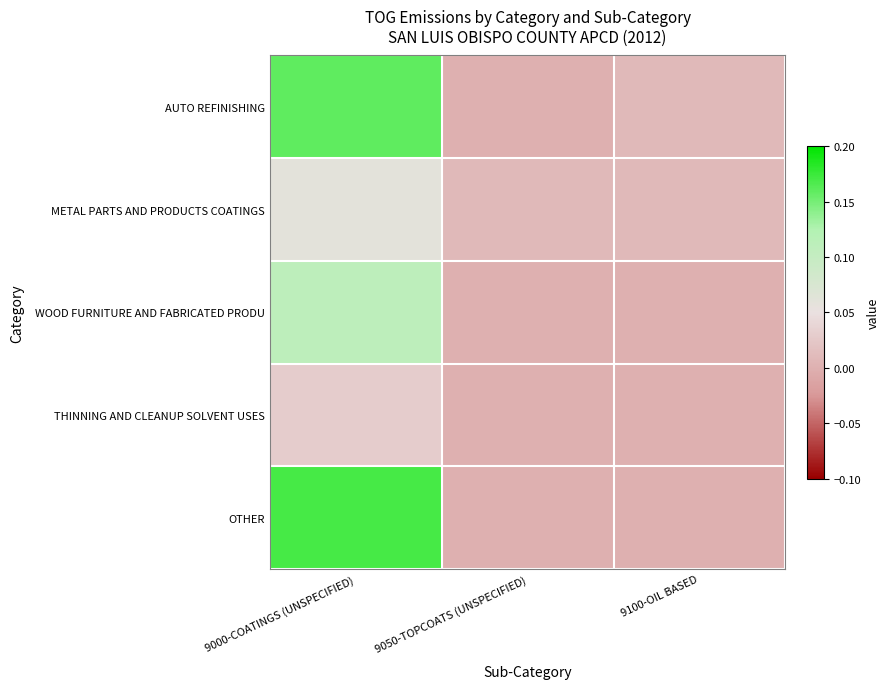

Reading left to right, list all the values displayed in this chart.

AUTO REFINISHING: 9000-COATINGS (UNSPECIFIED)=0.2	9050-TOPCOATS (UNSPECIFIED)=0.0	9100-OIL BASED=0.0
METAL PARTS AND PRODUCTS COATINGS: 9000-COATINGS (UNSPECIFIED)=0.1	9050-TOPCOATS (UNSPECIFIED)=0.0	9100-OIL BASED=0.0
WOOD FURNITURE AND FABRICATED PRODU: 9000-COATINGS (UNSPECIFIED)=0.1	9050-TOPCOATS (UNSPECIFIED)=0.0	9100-OIL BASED=0.0
THINNING AND CLEANUP SOLVENT USES: 9000-COATINGS (UNSPECIFIED)=0.0	9050-TOPCOATS (UNSPECIFIED)=0.0	9100-OIL BASED=0.0
OTHER: 9000-COATINGS (UNSPECIFIED)=0.2	9050-TOPCOATS (UNSPECIFIED)=0.0	9100-OIL BASED=0.0